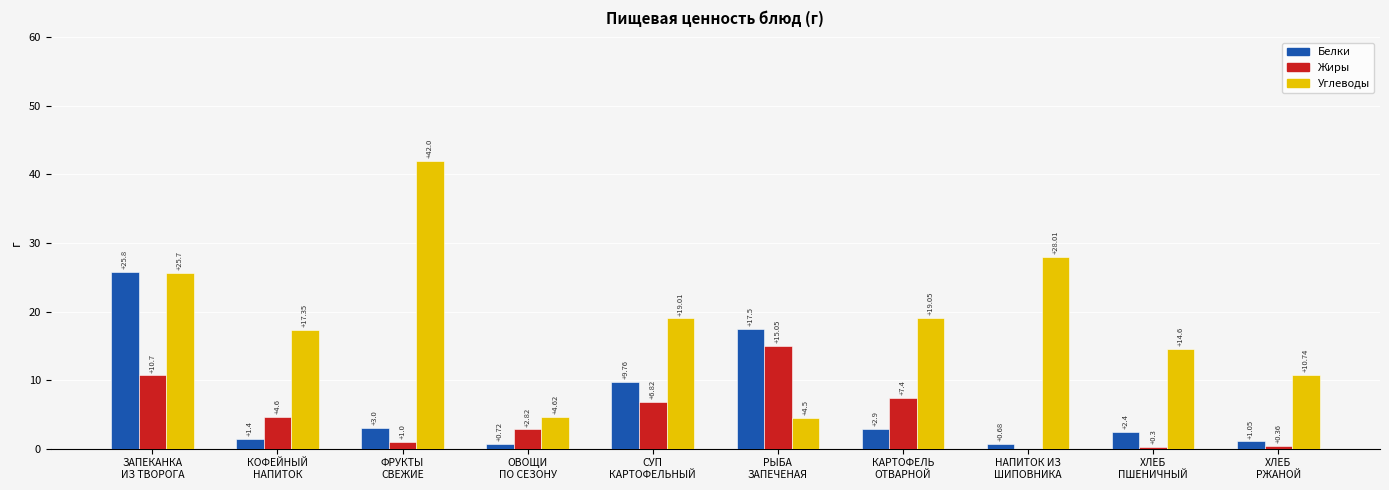

What are all the series names shown in the legend?

Белки, Жиры, Углеводы